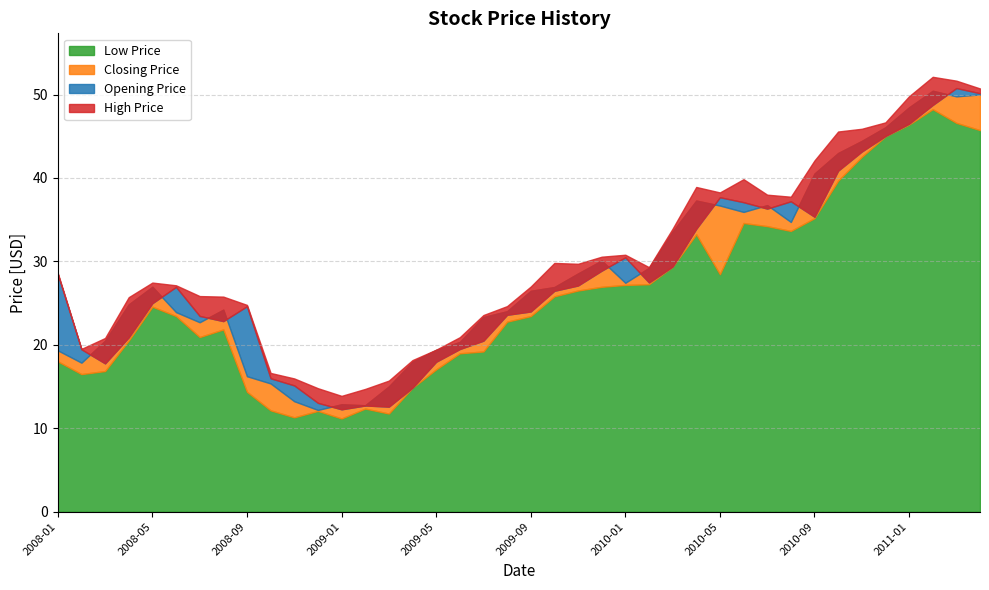

How many distinct data groups are displayed?

4